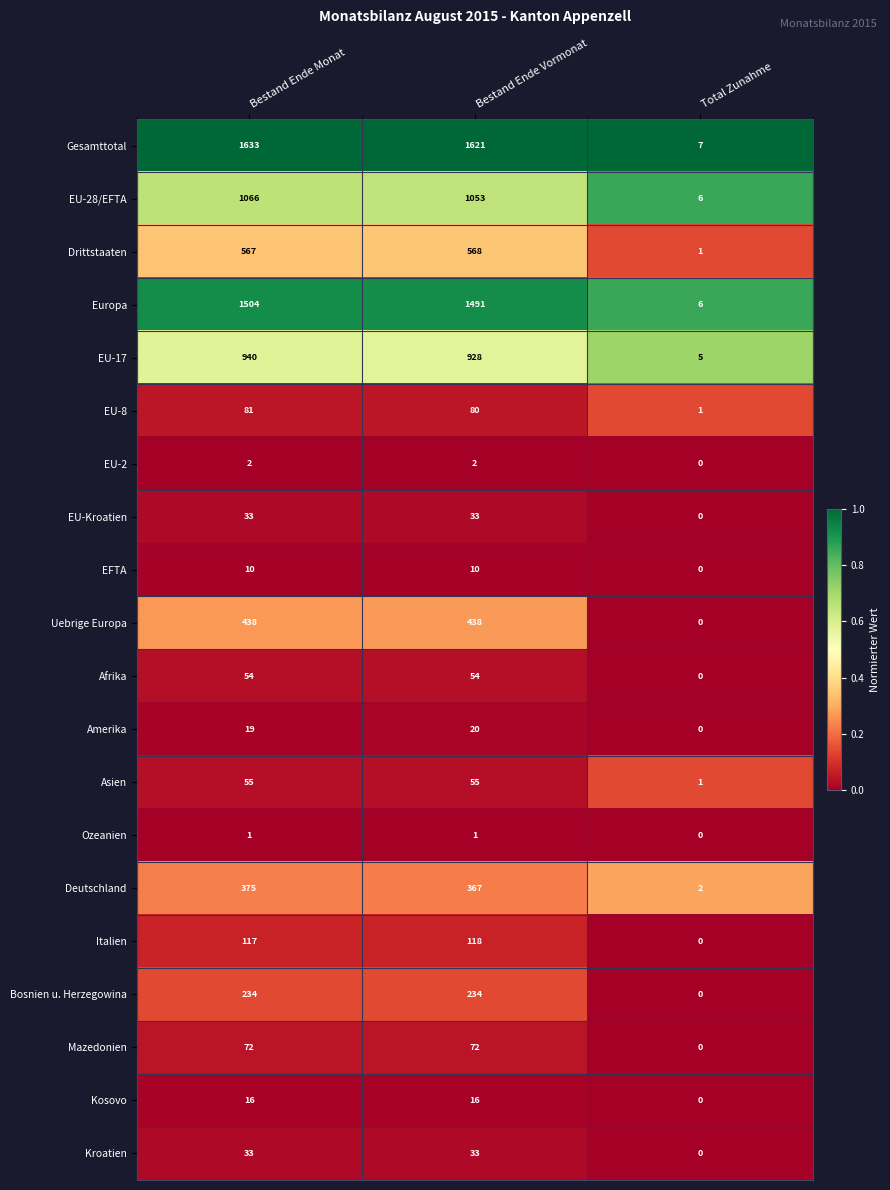

Is it true that Bosnien u. Herzegowina equals 234 at Bestand Ende Vormonat?

True